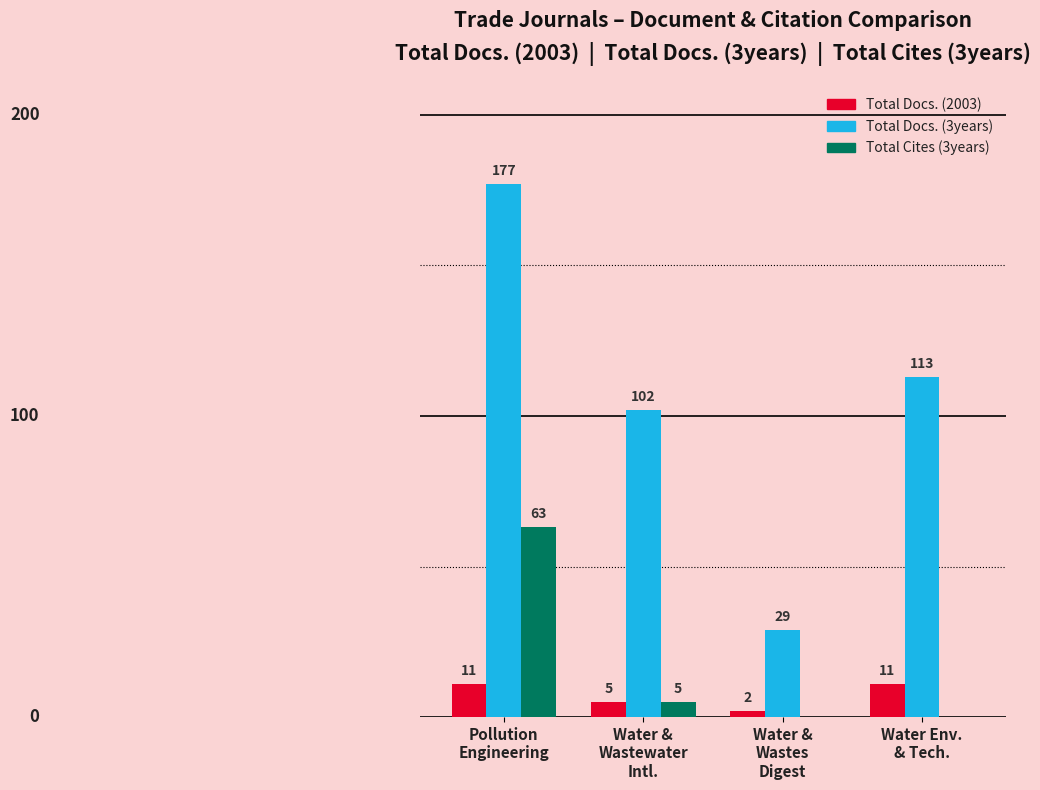

Which series has the largest total across all categories?

Total Docs. (3years)